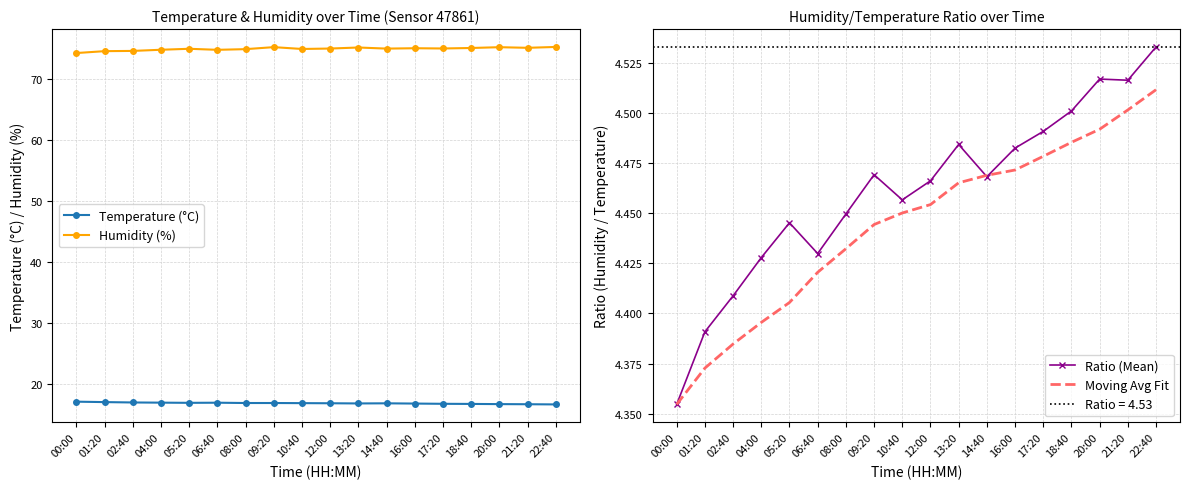

What is the sum of the Temperature (°C) values at 17:20 and 06:40?

33.6